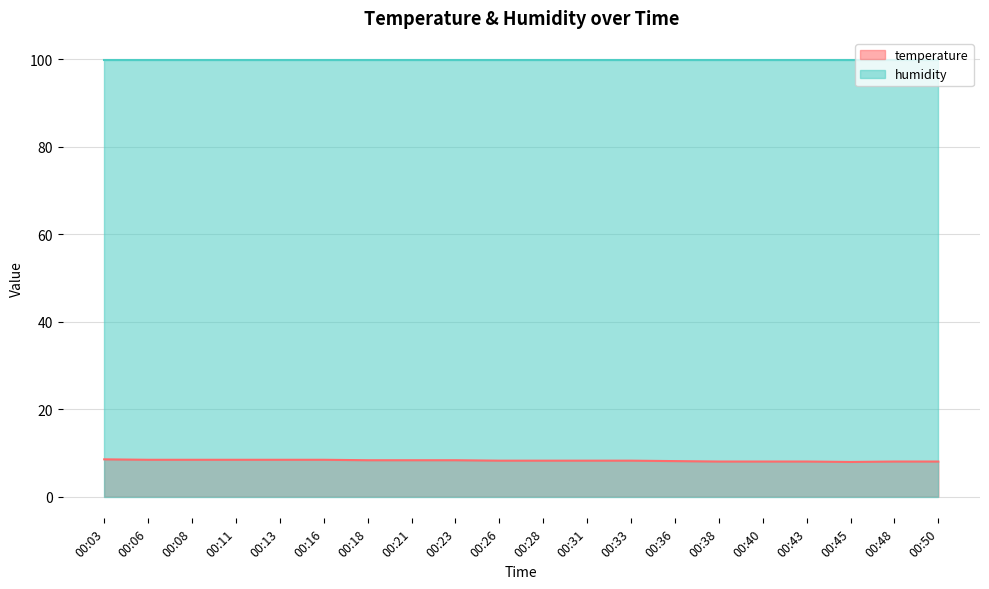

Where is the data nearest to the value 8?

00:38